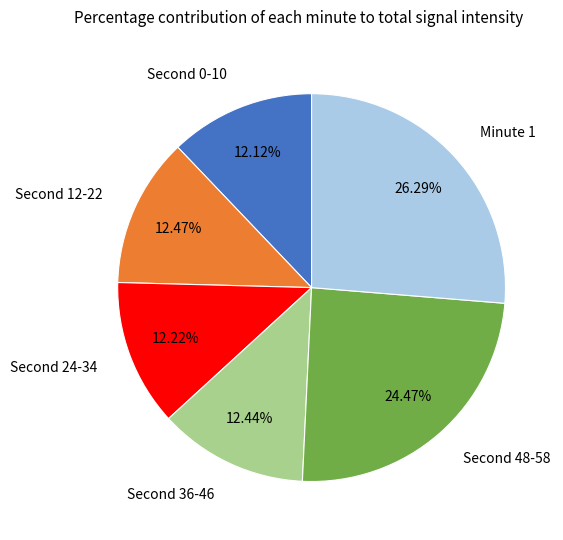

Is Minute 1 the majority of the pie?

No